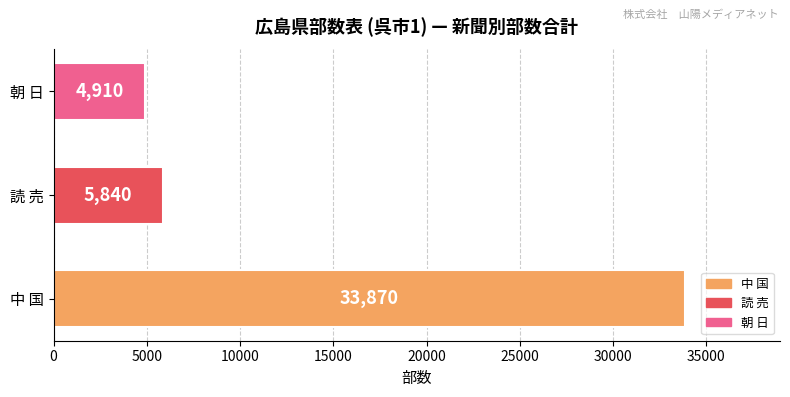

True or false: the data shows 21886 at 中 国.

False